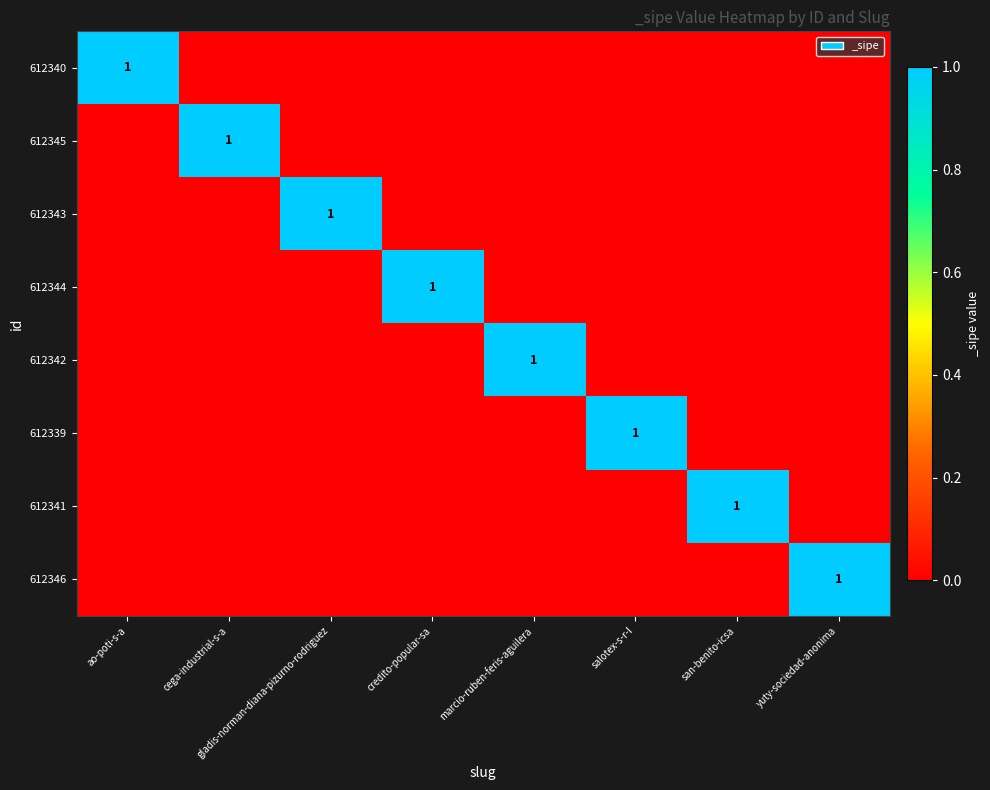

What is the difference between the highest and lowest values at yuty-sociedad-anonima?

1